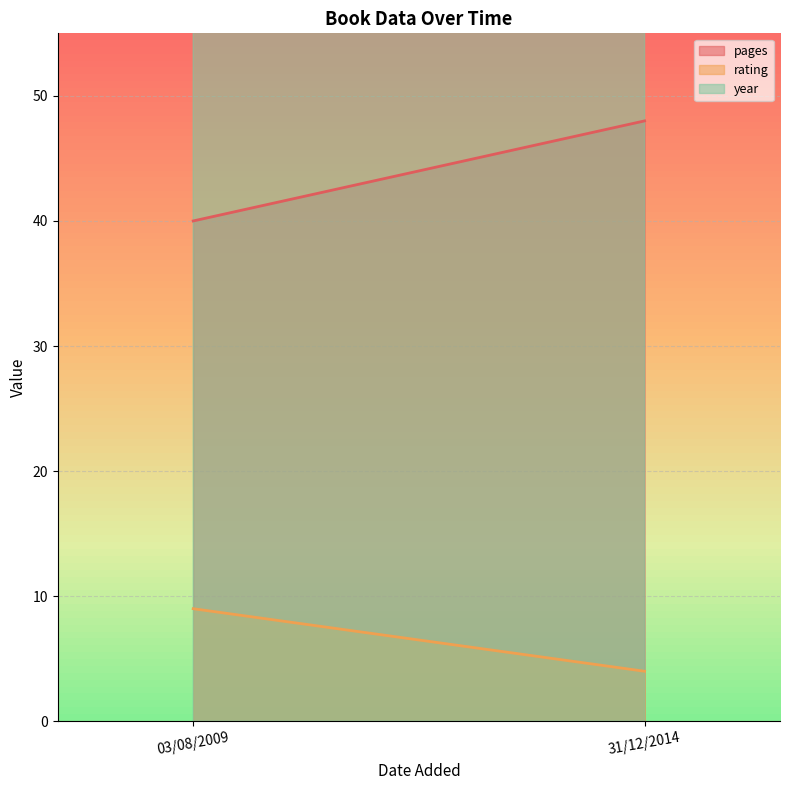

Reading left to right, what are all the values shown in this chart?

pages: 03/08/2009=40	31/12/2014=48
rating: 03/08/2009=9	31/12/2014=4
year: 03/08/2009=2009	31/12/2014=2014